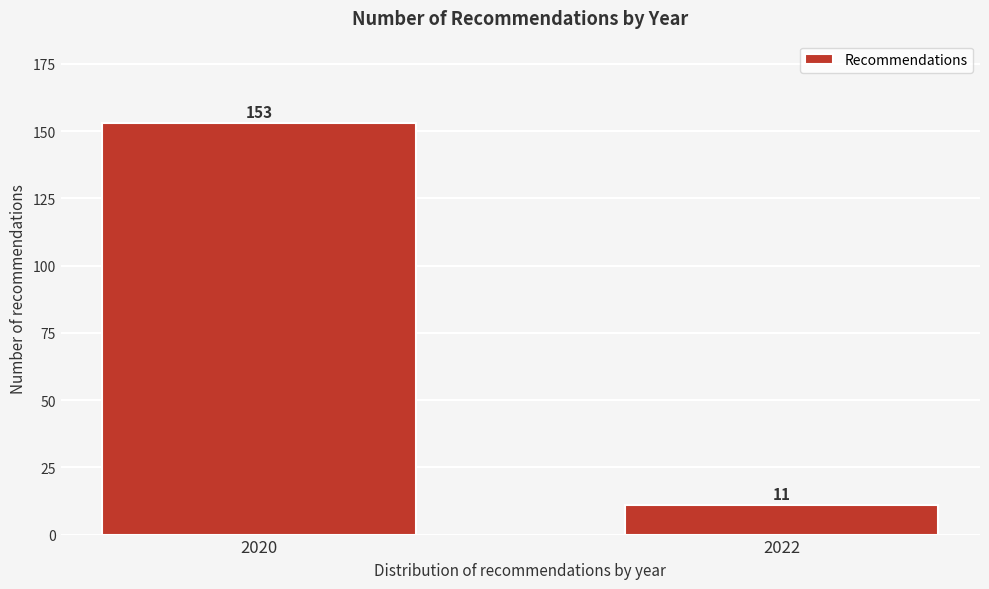

Reading left to right, extract all data points from this chart.

153	11